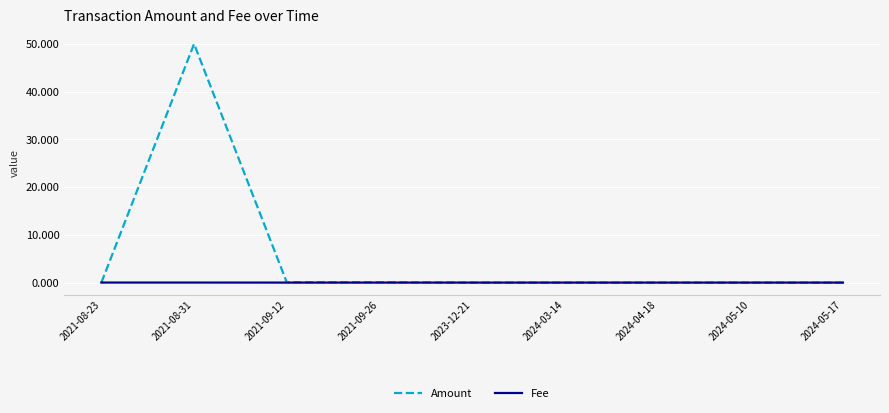

How many lines are shown in the chart?

2